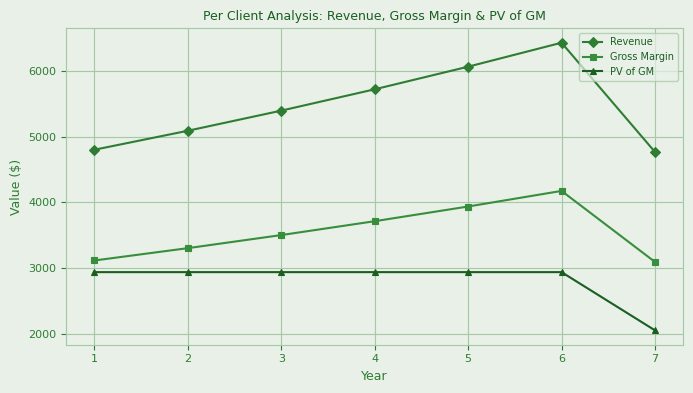

What is the minimum value for Revenue?

4766.2